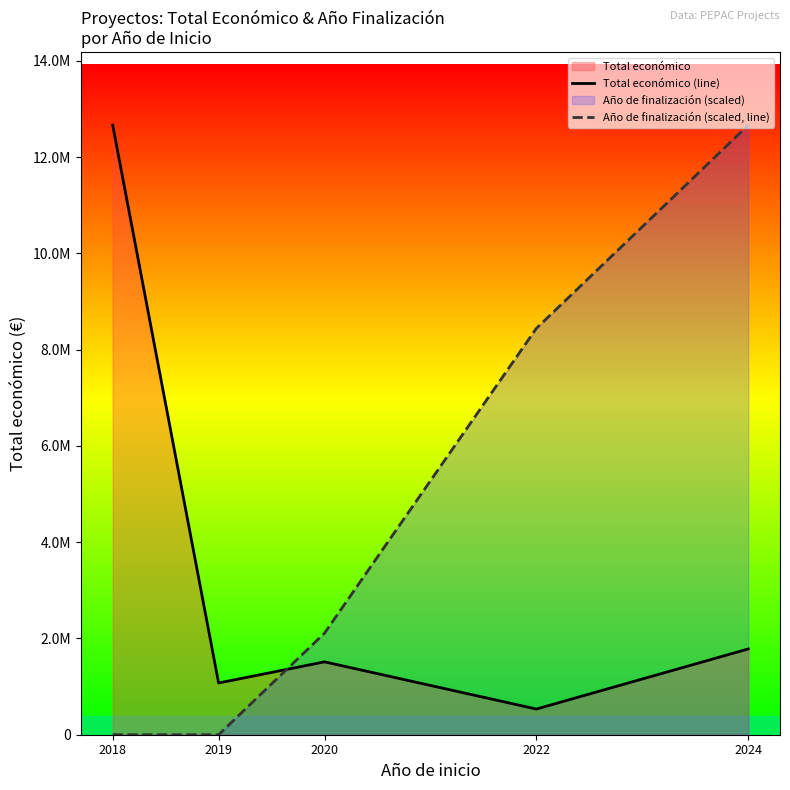

Is it true that Total económico (line) equals 4146002.7 at 2018?

False